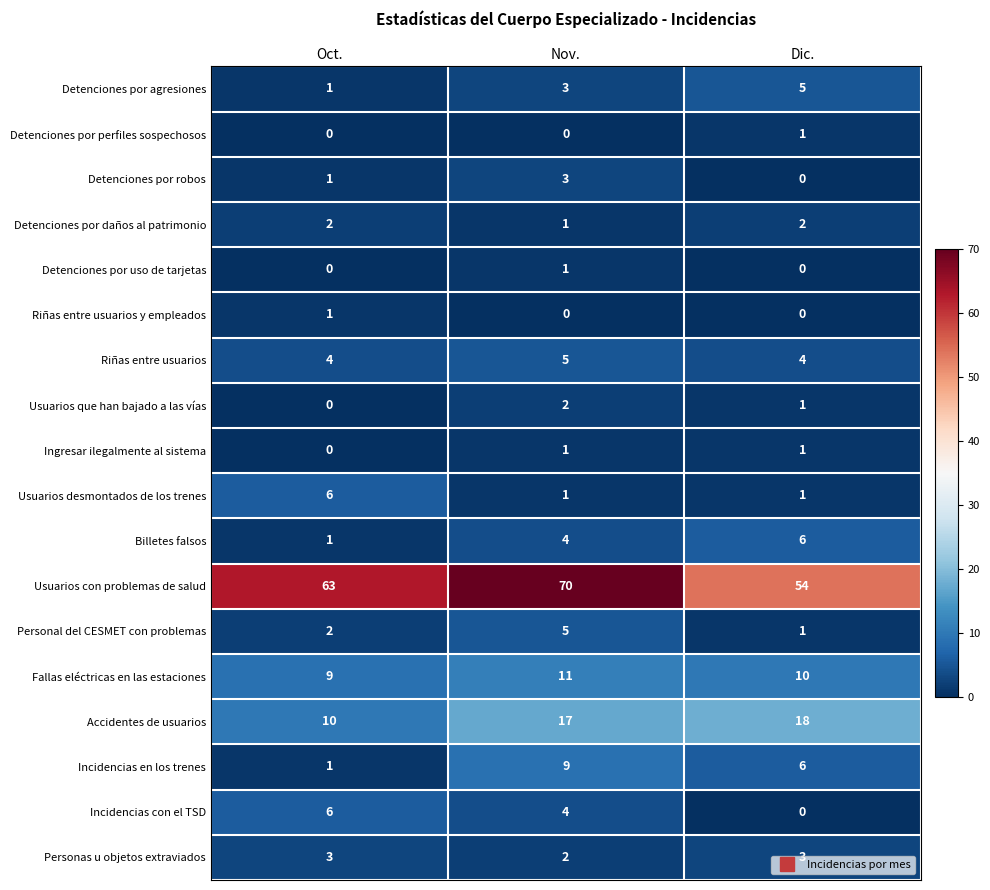

The value of Usuarios desmontados de los trenes at Oct. is 9. True or false?

False